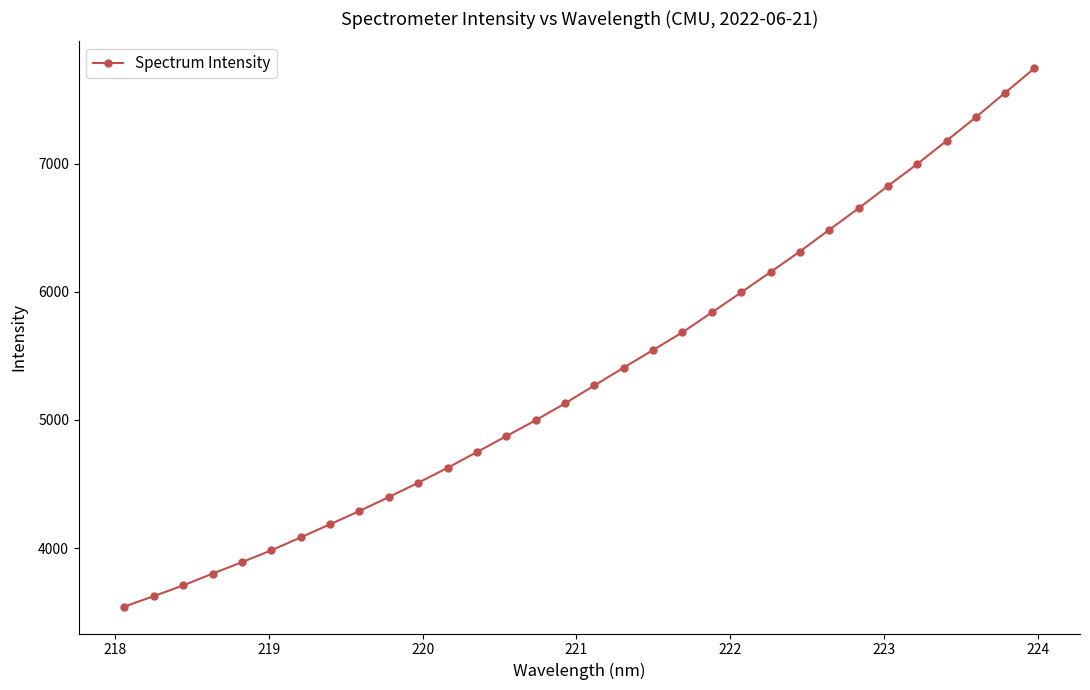

How many series are shown in this chart?

1